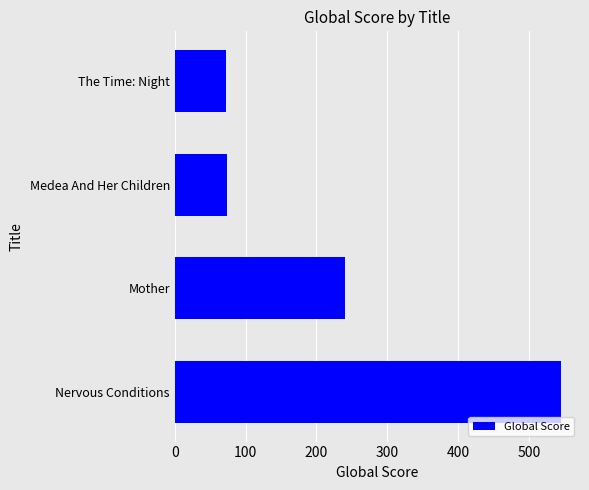

What is the change in value from Nervous Conditions to The Time: Night?

-472